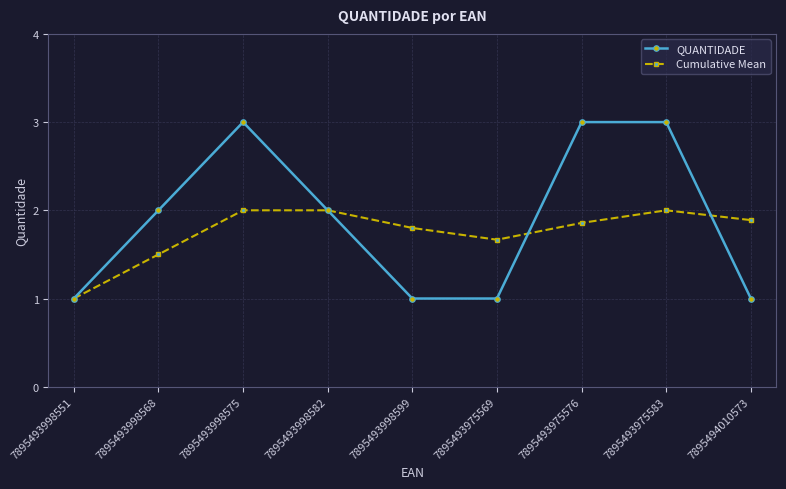

List the series in order of their peak value, lowest first.

Cumulative Mean, QUANTIDADE